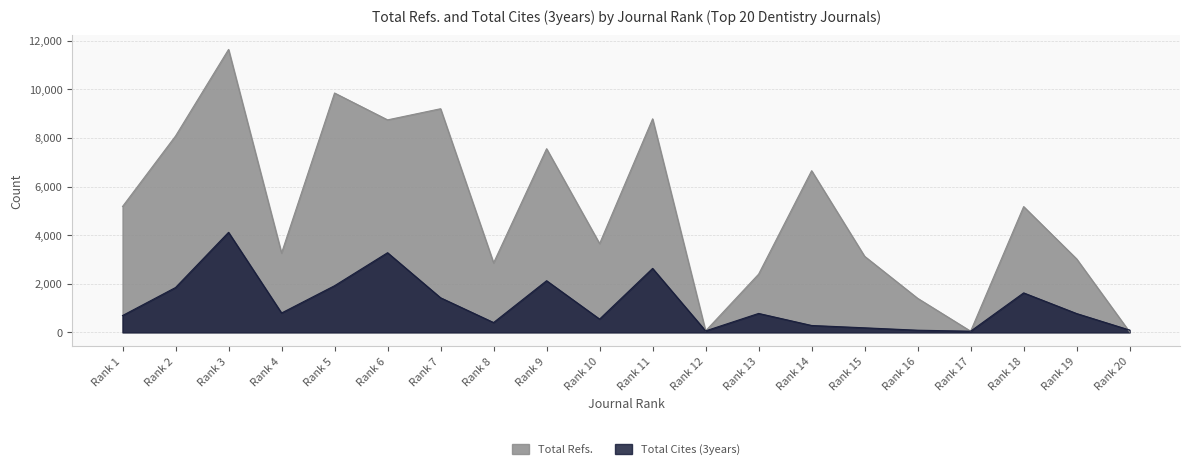

What is the lowest value of the Total Refs. series?

15